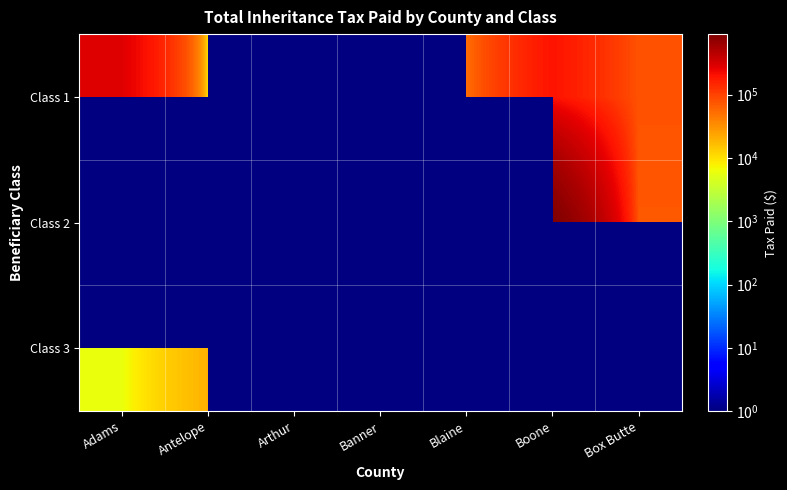

Which series has the largest range (max minus min)?

Class 1